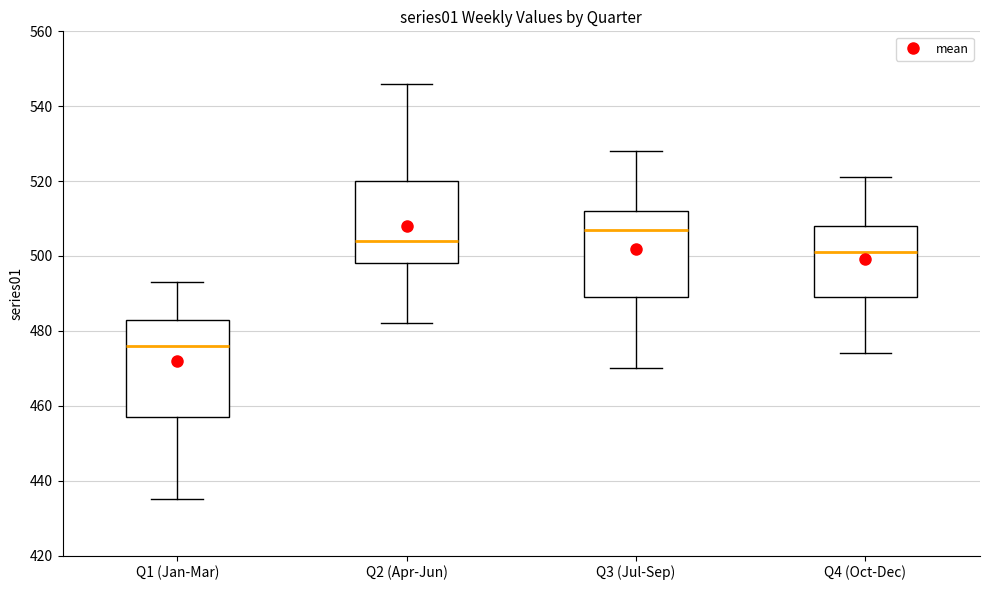

Reading left to right, transcribe this box plot: for each box, give where its median line is, the range the box spans, and where its two whiskers end, as read against the y-axis. The values are not printed on the chart, so give them approximately, as read against the axis.

Q1 (Jan-Mar): median 476, box 458 to 484, whiskers 436 to 494
Q2 (Apr-Jun): median 504, box 498 to 520, whiskers 482 to 546
Q3 (Jul-Sep): median 508, box 490 to 512, whiskers 470 to 528
Q4 (Oct-Dec): median 502, box 490 to 508, whiskers 474 to 522